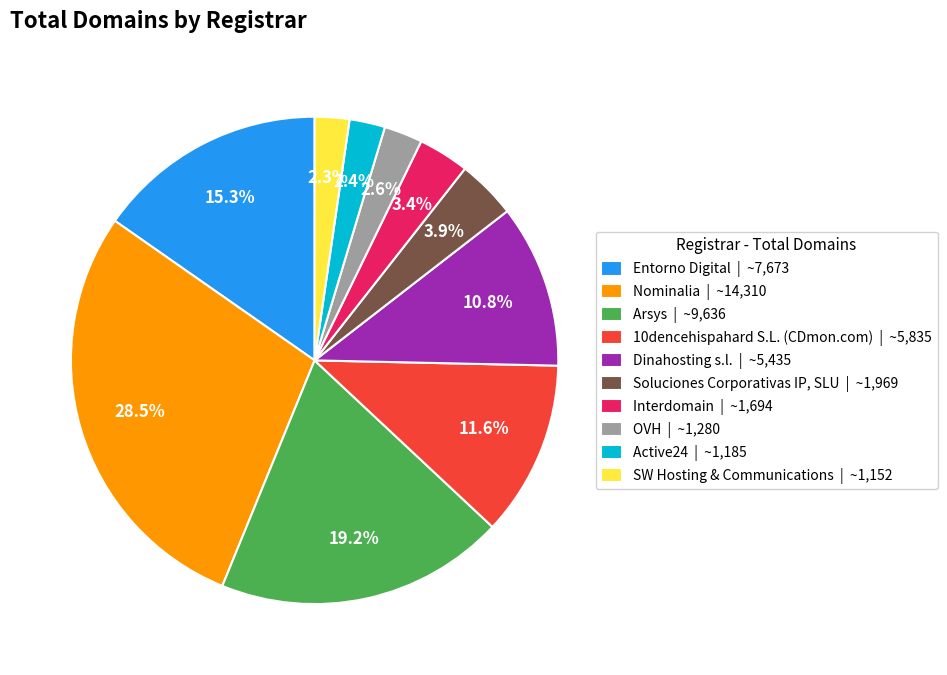

True or false: OVH accounts for 3% of the total.

True